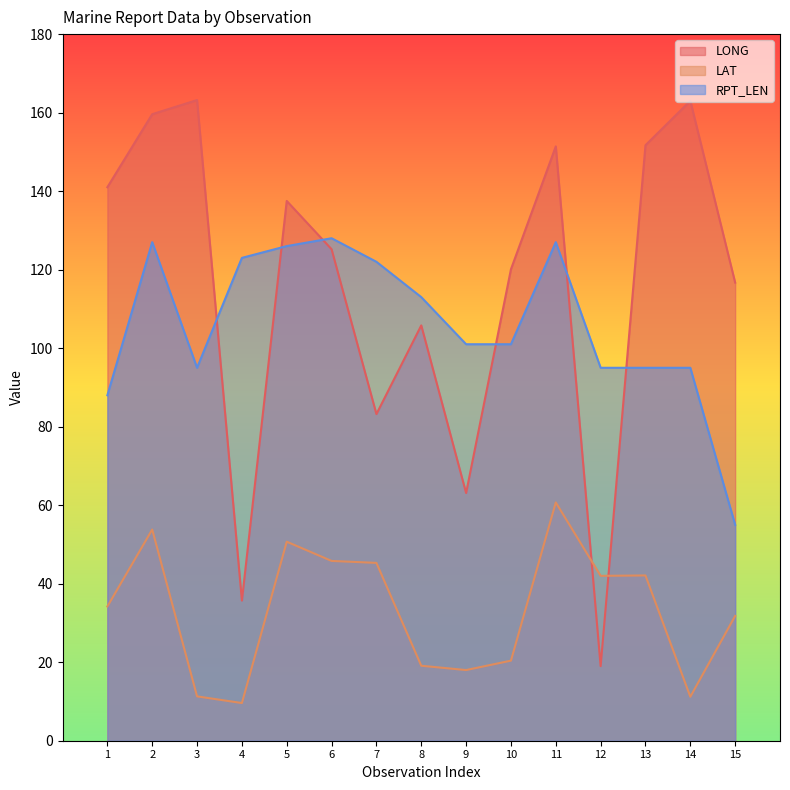

How many times do LONG and RPT_LEN cross each other?

6